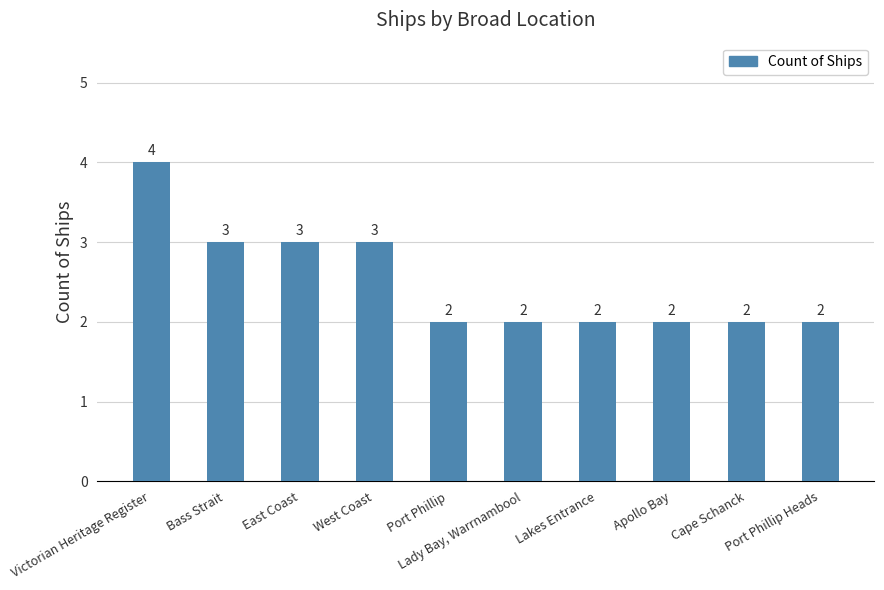

Reading left to right, what are all the values shown in this chart?

4	3	3	3	2	2	2	2	2	2